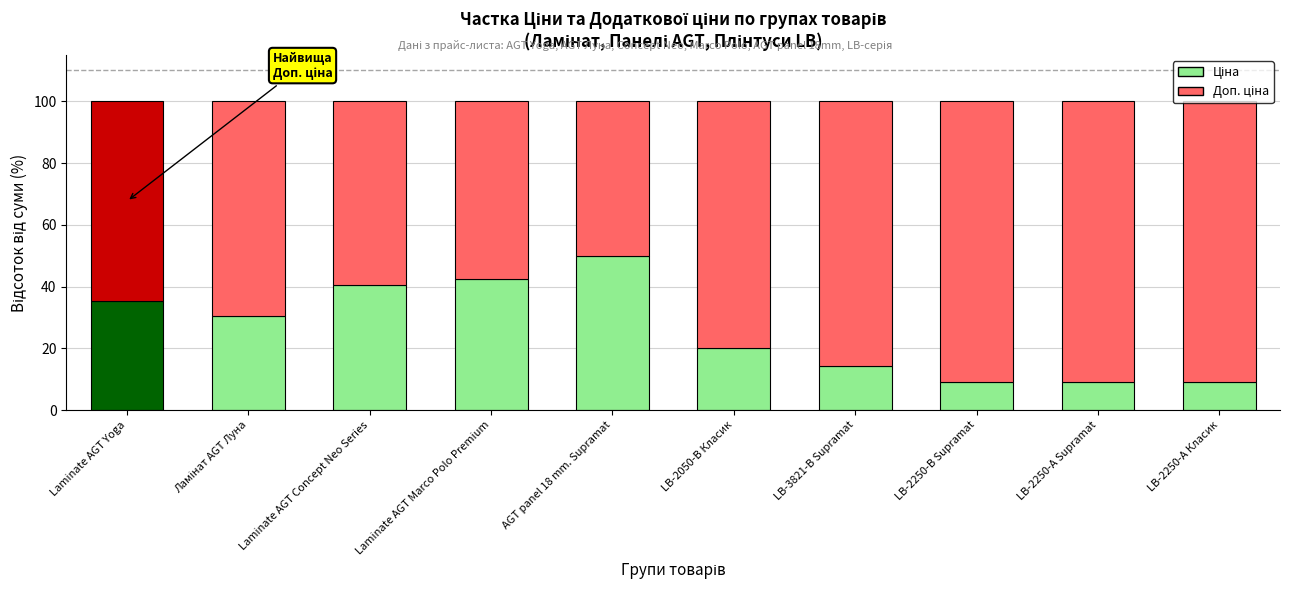

What is the total value across all series at Laminate AGT Yoga?

100.0